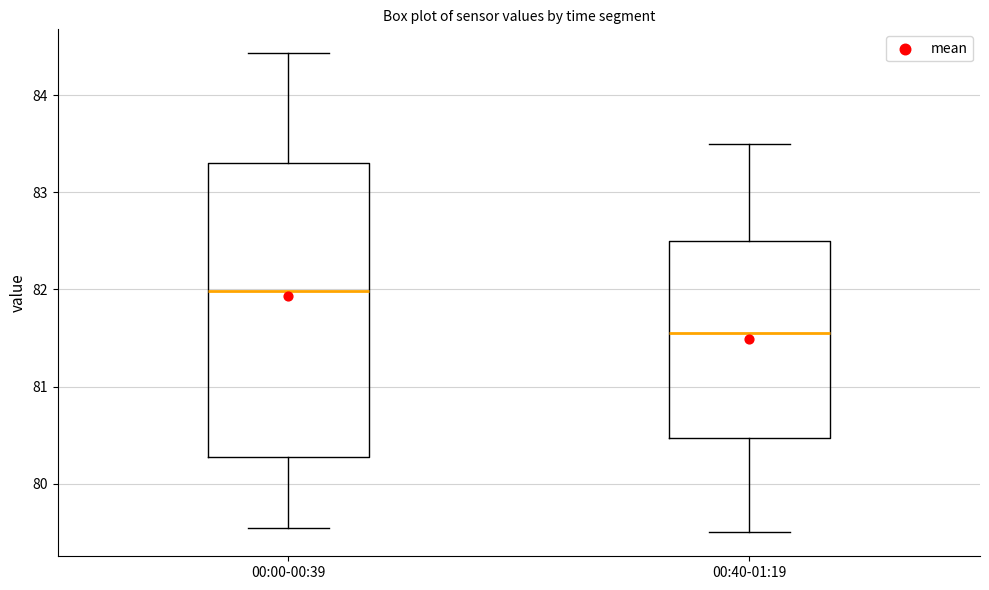

Reading left to right, transcribe this box plot: for each box, give where its median line is, the range the box spans, and where its two whiskers end, as read against the y-axis. The values are not printed on the chart, so give them approximately, as read against the axis.

00:00-00:39: median 82.0, box 80.3 to 83.3, whiskers 79.5 to 84.4
00:40-01:19: median 81.6, box 80.5 to 82.5, whiskers 79.5 to 83.5